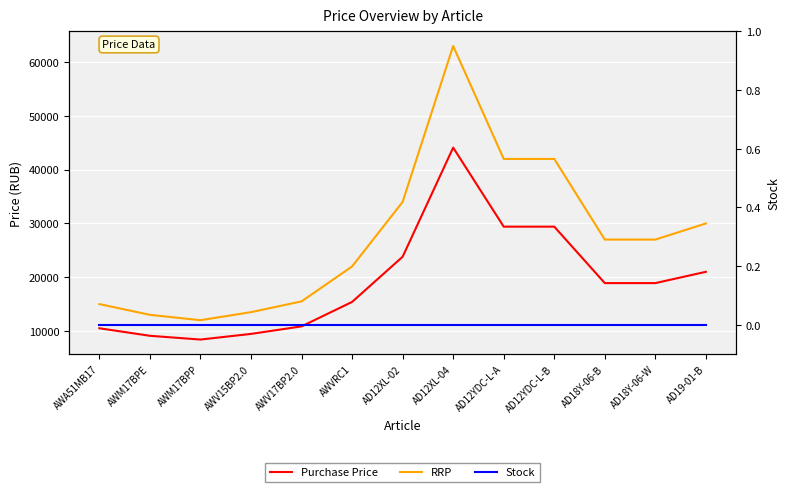

True or false: Purchase Price has a value of 33737 at AD18Y-06-W.

False